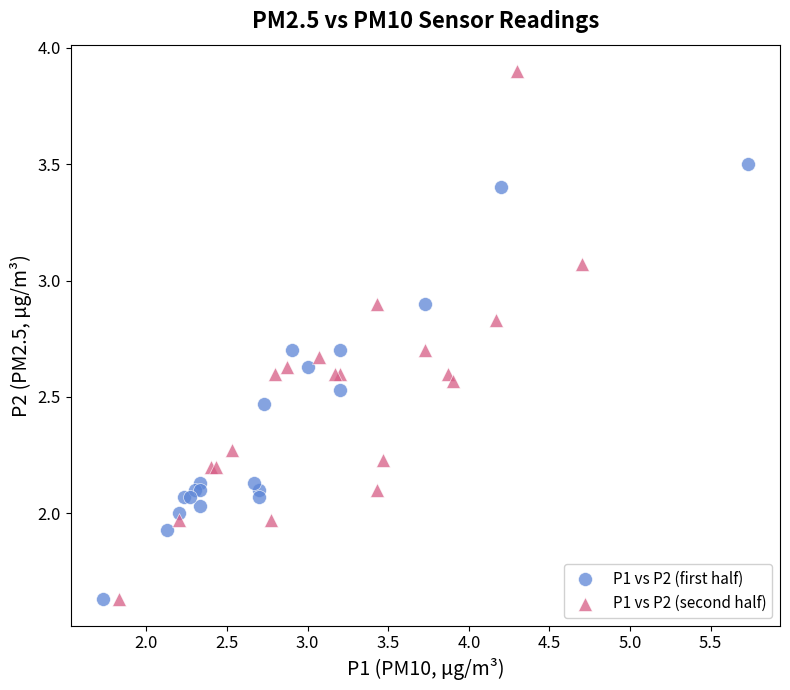

What are all the series names shown in the legend?

P1 vs P2 (first half), P1 vs P2 (second half)